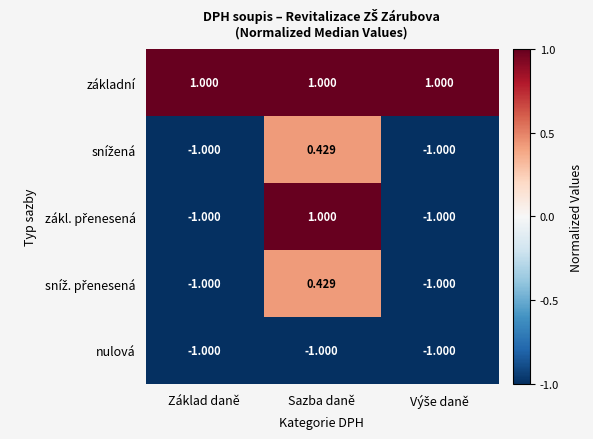

Which series has the largest total across all categories?

základní